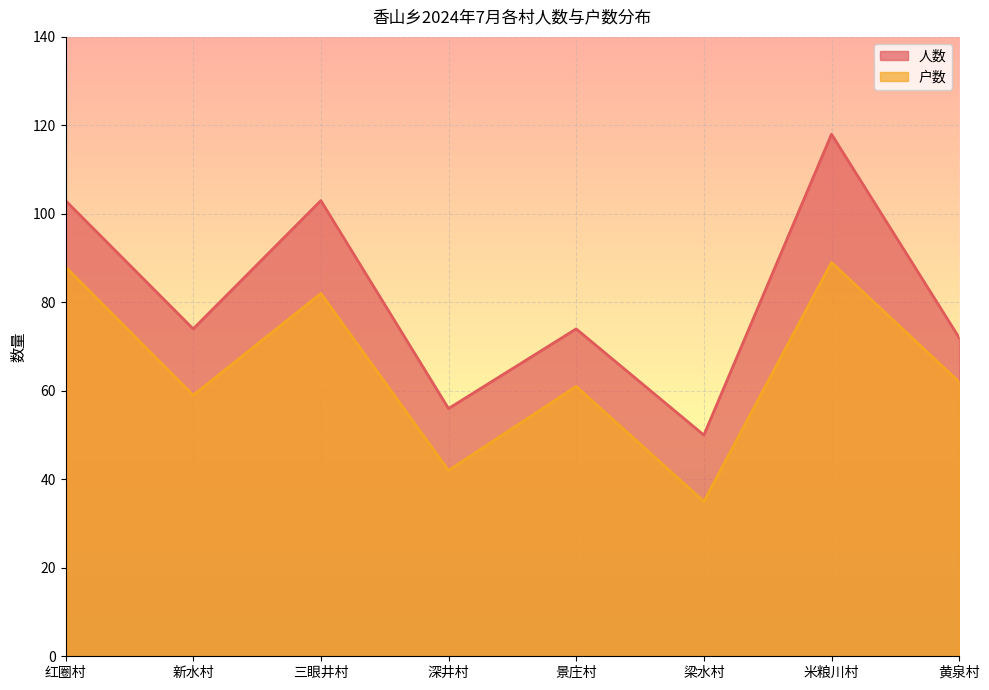

Which series has the largest total across all categories?

人数